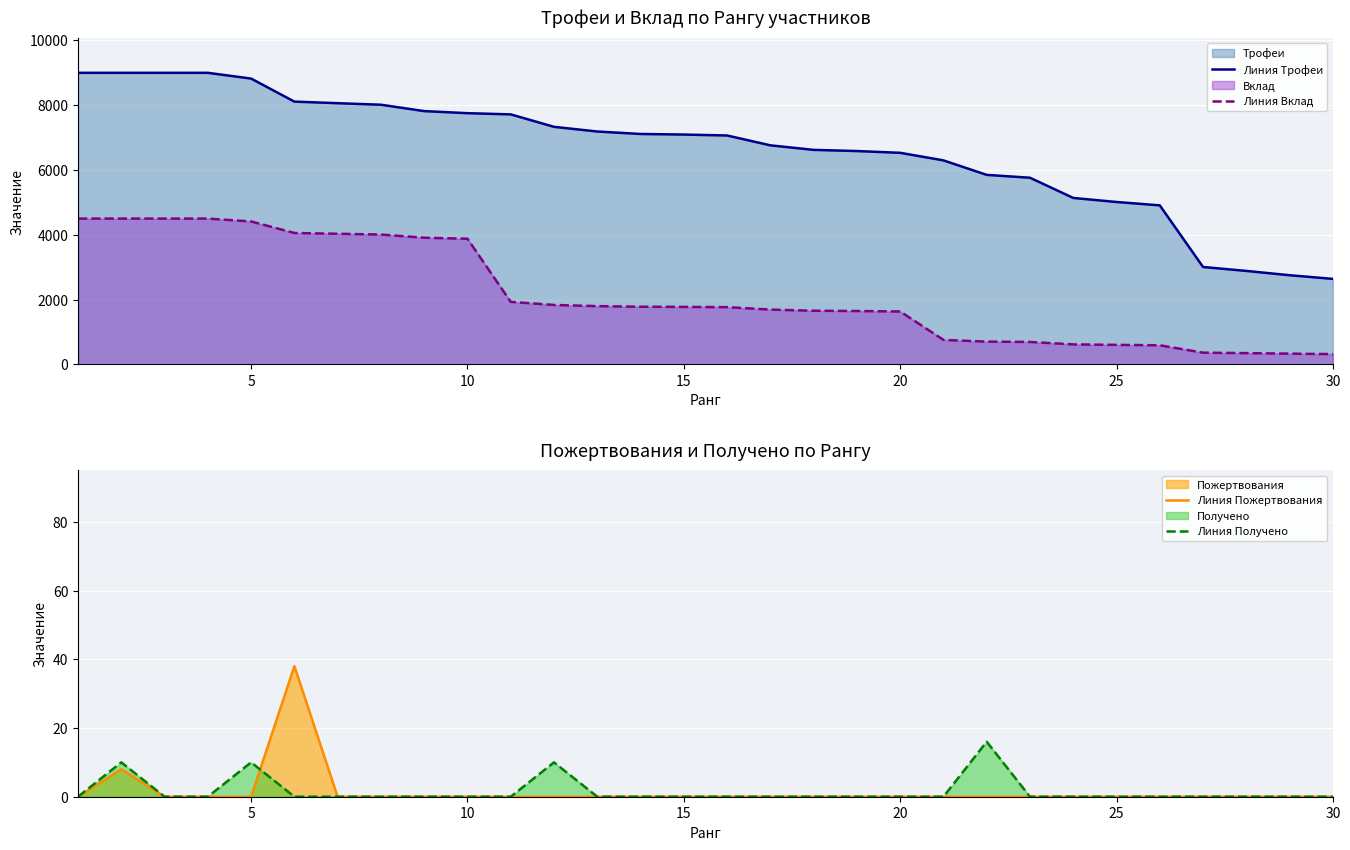

True or false: Линия Трофеи and Линия Вклад intersect in this chart.

False